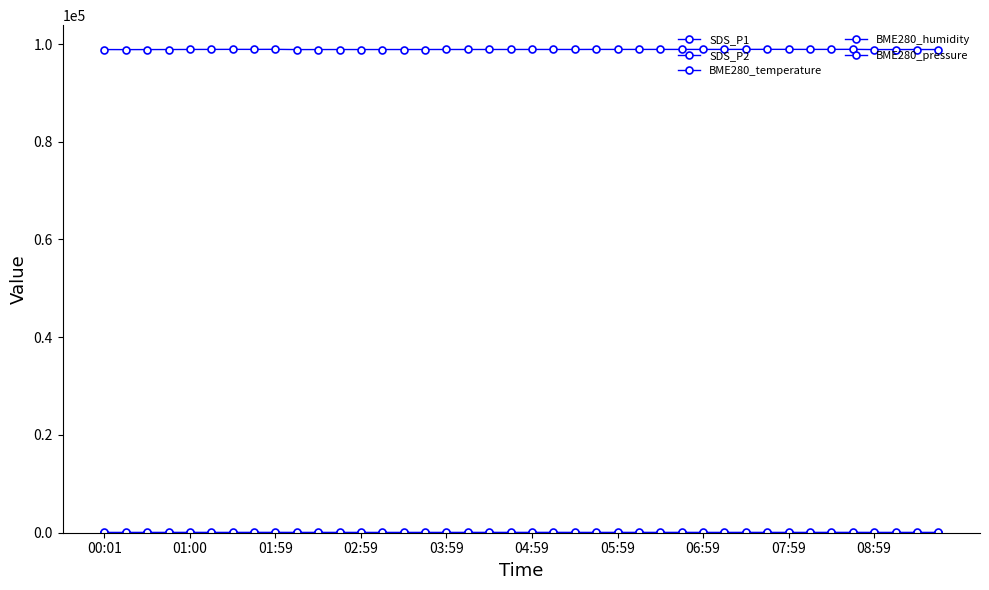

What is the smallest value displayed?

3.5